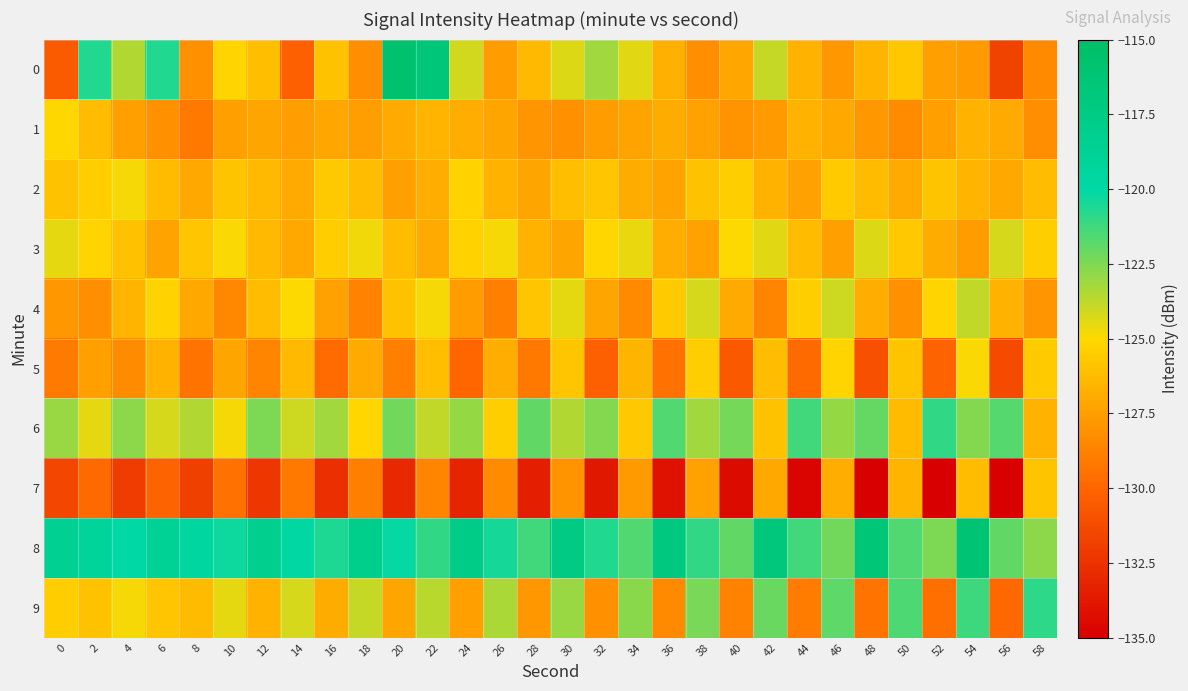

What is the spread (max minus min) of values at 24?

15.6